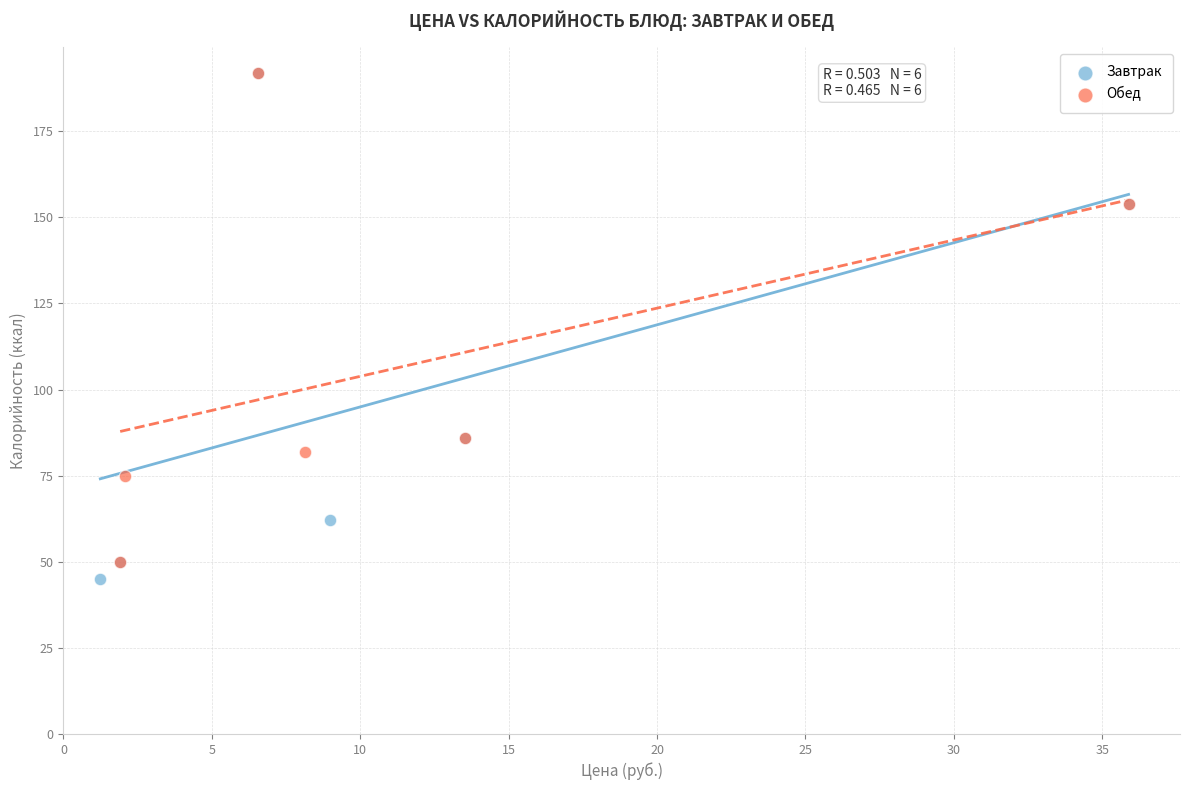

What are all the series names shown in the legend?

Завтрак, Обед